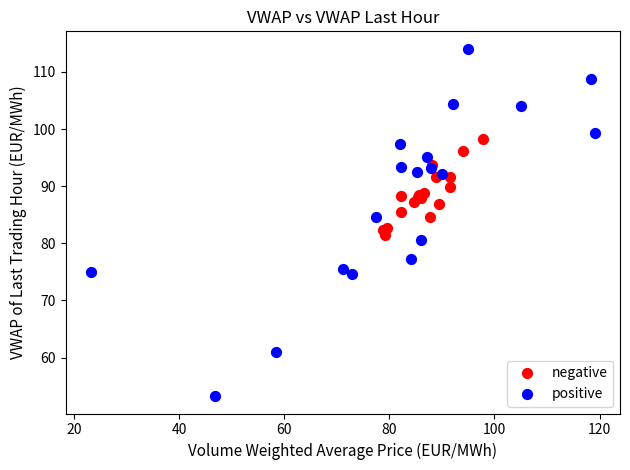

Which series reaches the maximum Y coordinate?

positive